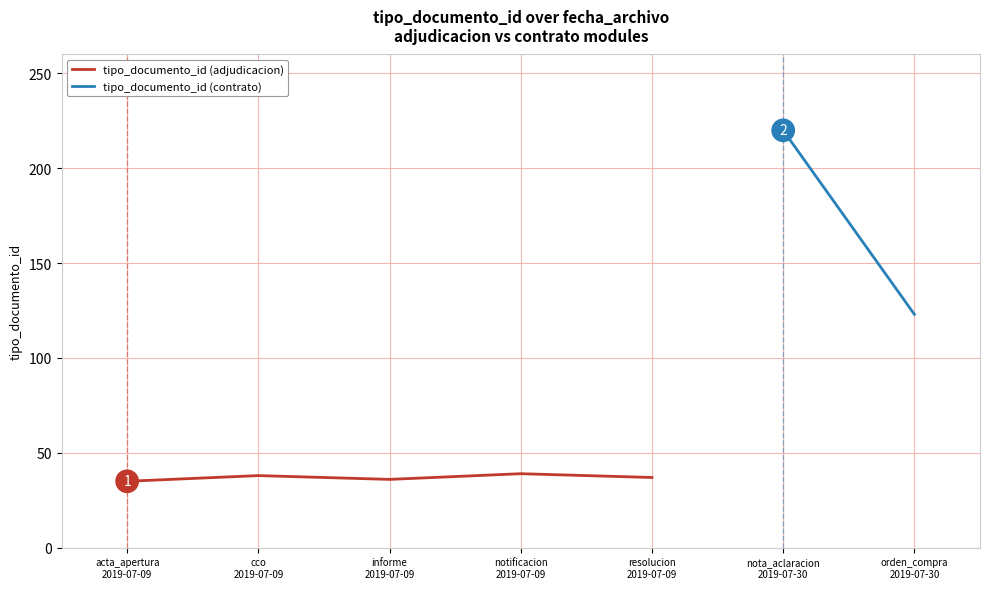

What is the sum of the values at cco
2019-07-09 and resolucion
2019-07-09?

75